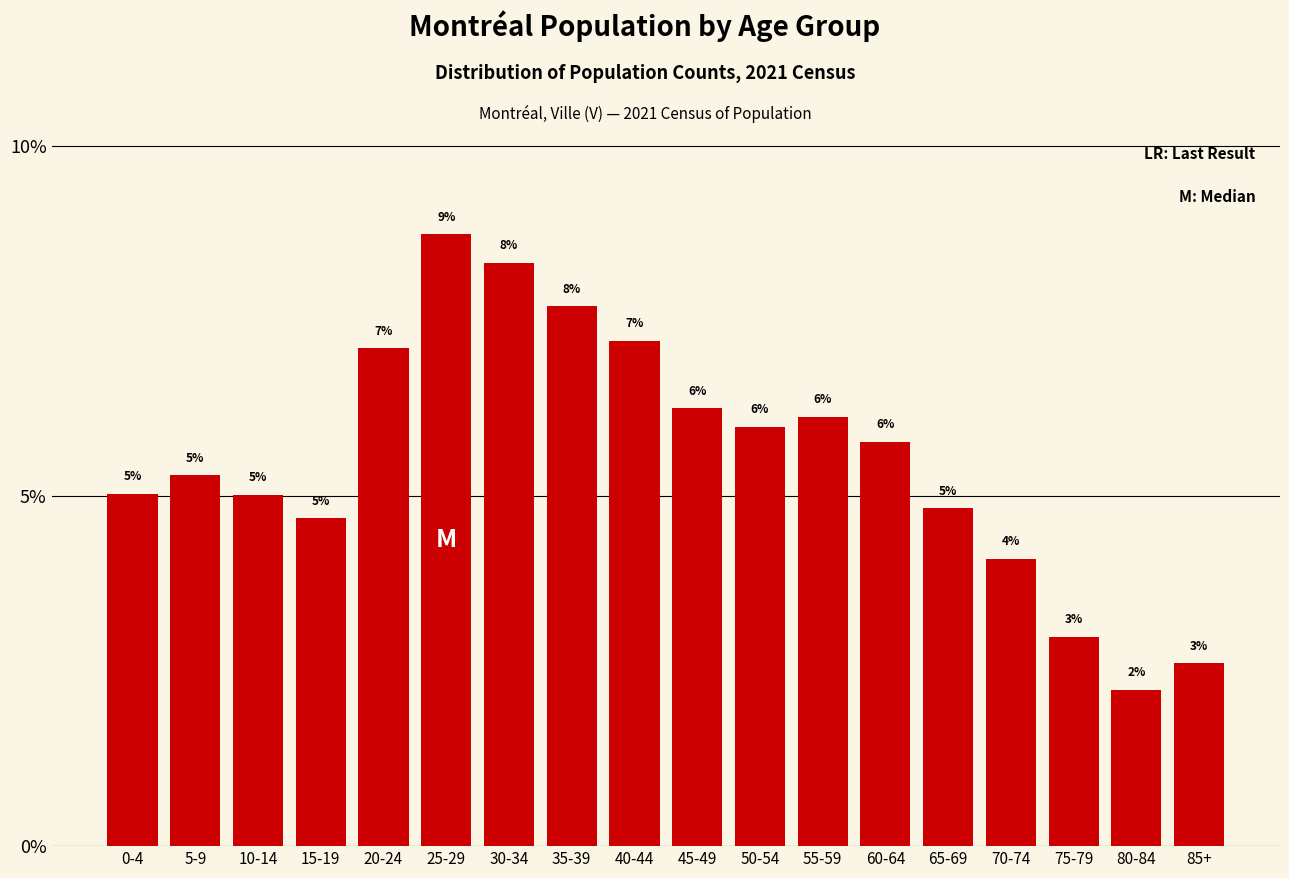

True or false: the data shows 8.3 at 5-9.

False